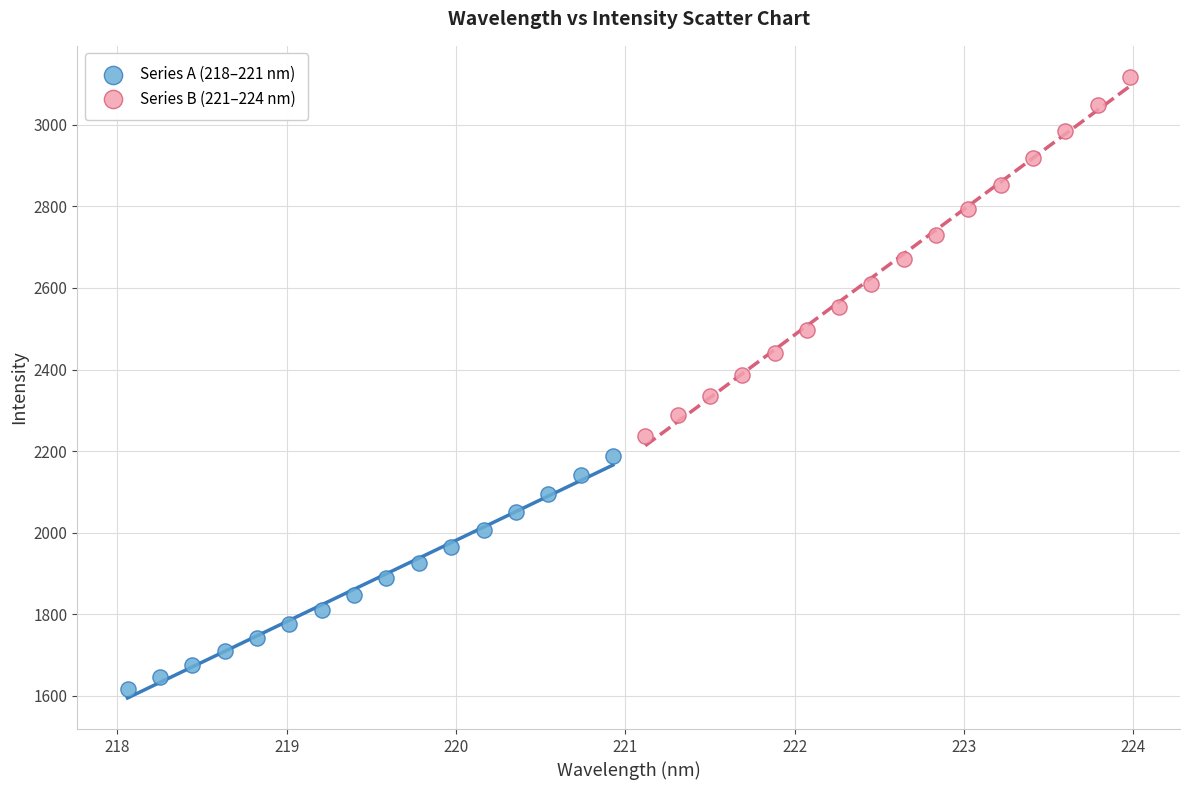

Which series reaches the maximum Y coordinate?

Series B (221–224 nm)